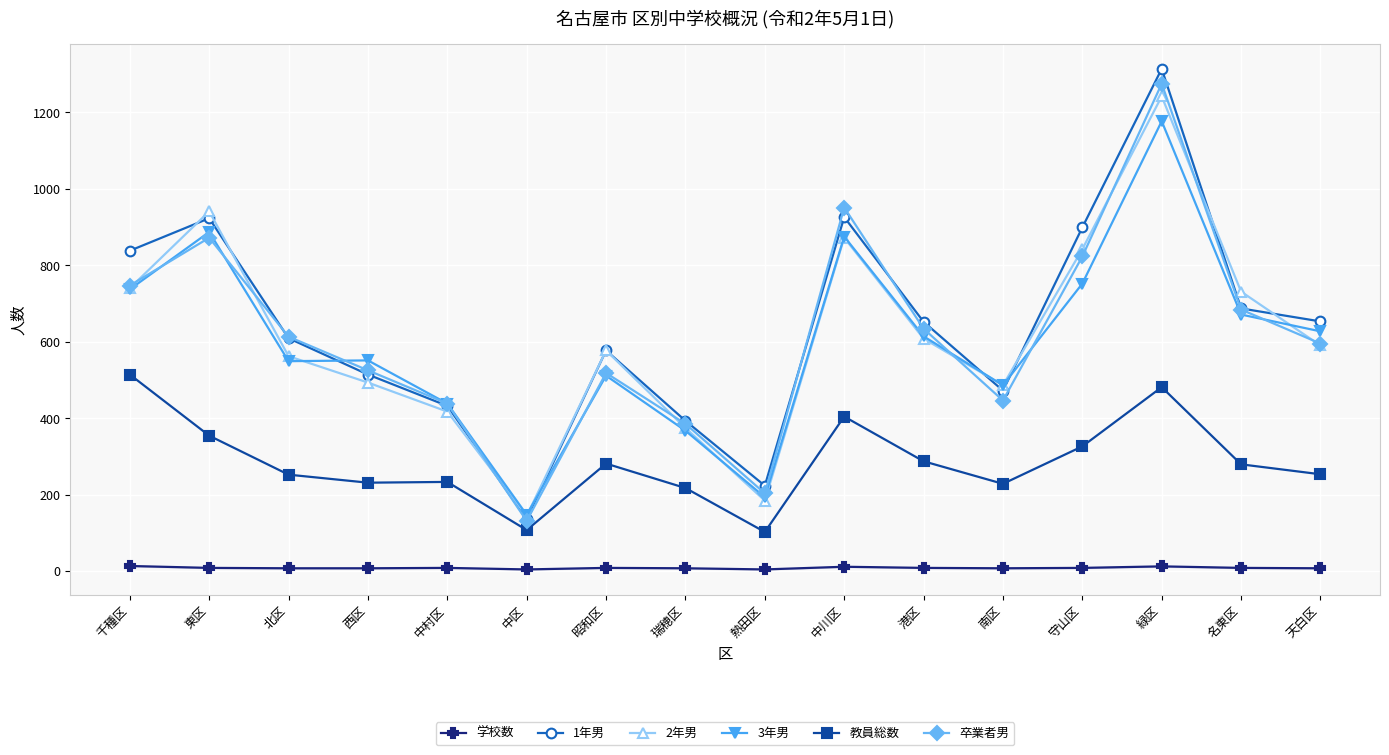

True or false: 3年男 and 教員総数 cross at least once.

False